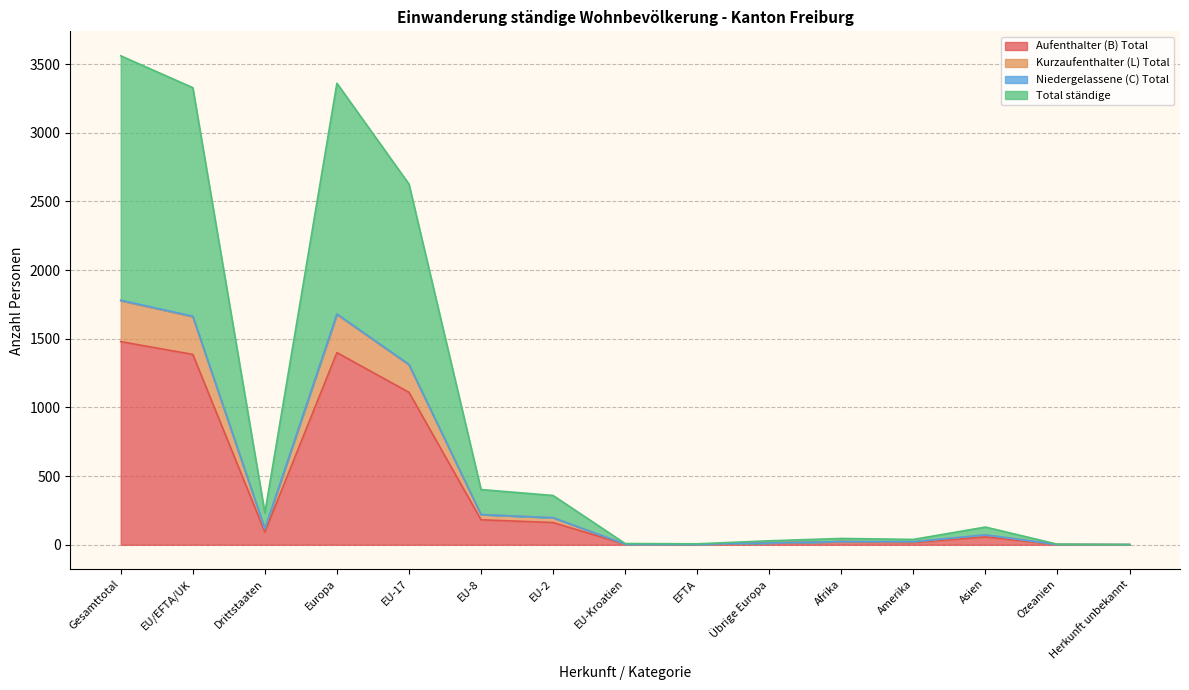

What is the spread (max minus min) of values at Europa?

1961